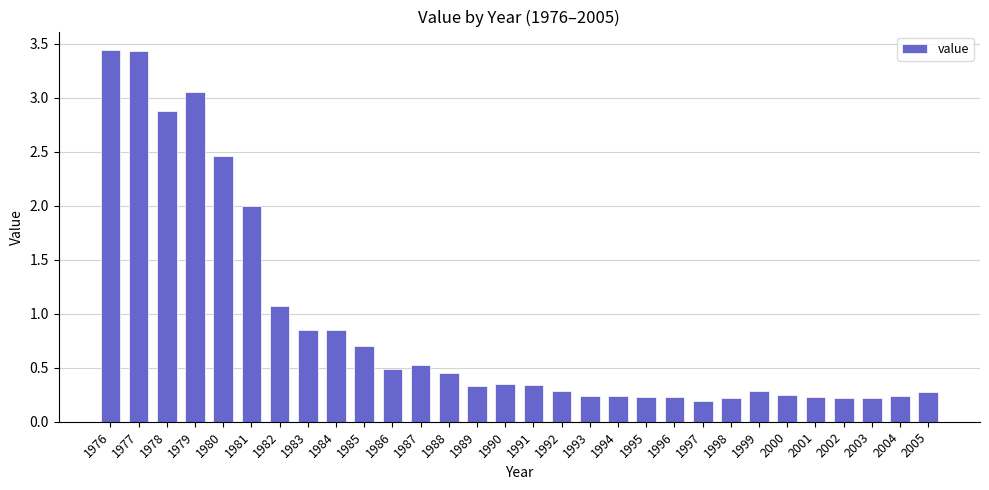

The chart shows a value of 0.2 at 1994. True or false?

True